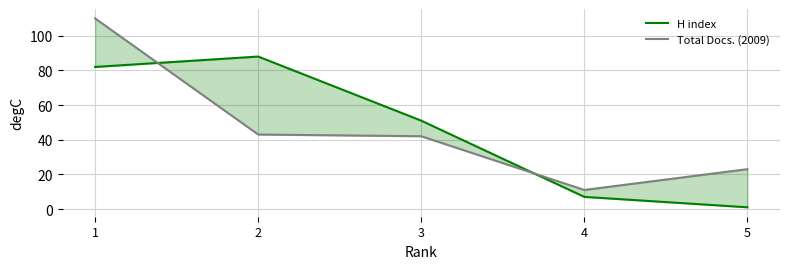

What is the average value of the H index series?

46